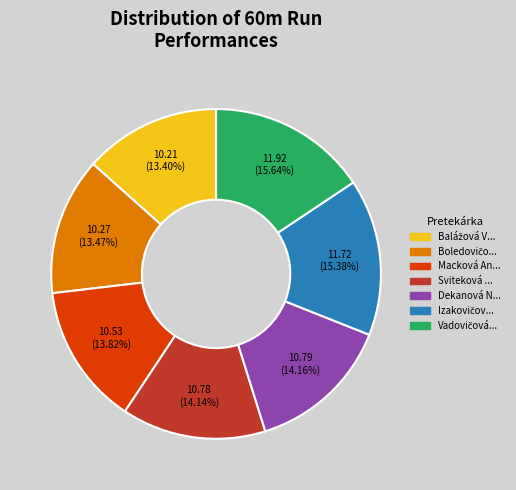

Is there any slice that represents more than half of the pie?

No